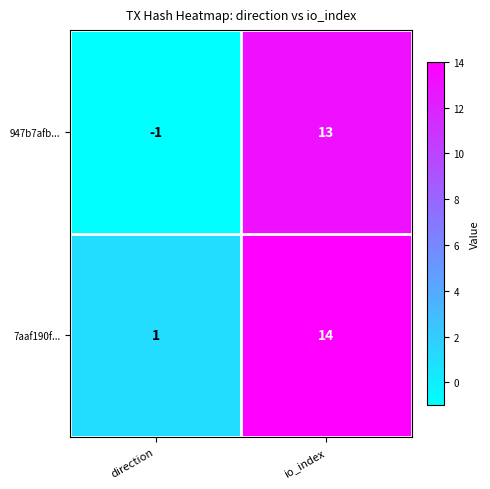

Reading right to left, what are all the values shown in this chart?

947b7afb...: 13	-1
7aaf190f...: 14	1